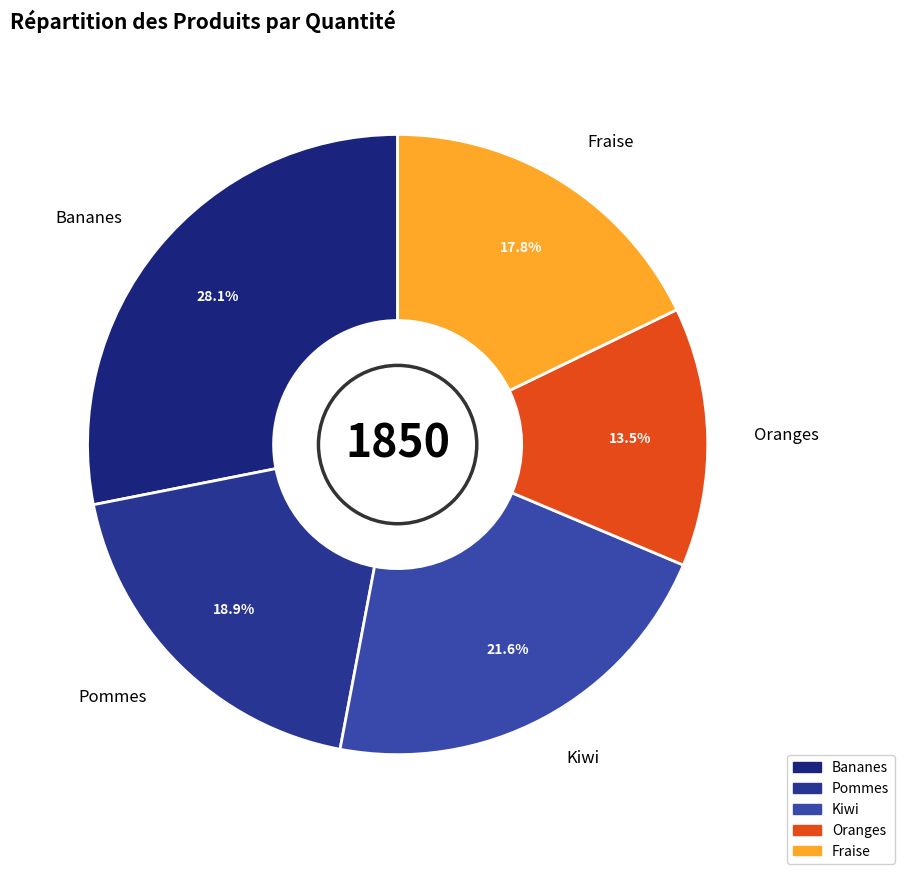

Which has a higher value, Bananes or Fraise?

Bananes